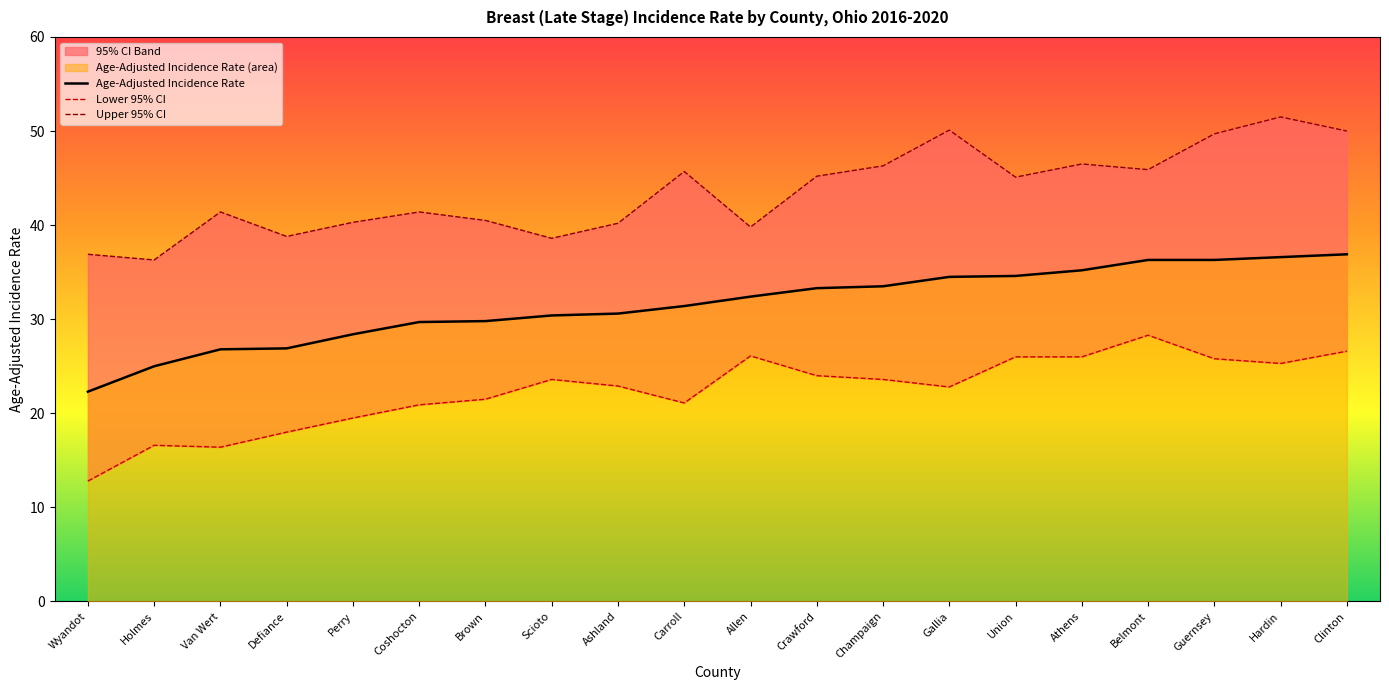

True or false: Age-Adjusted Incidence Rate has more than 1 points higher than both neighbors.

False